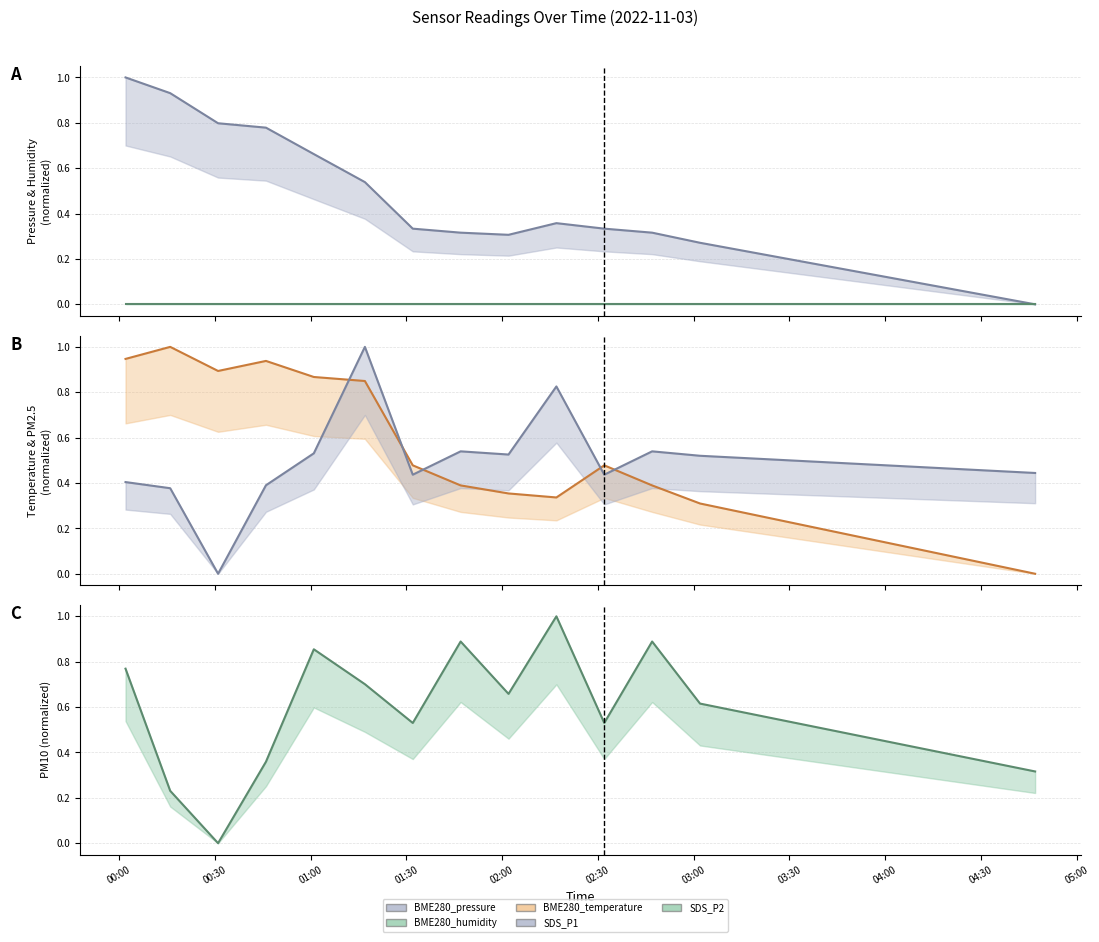

True or false: SDS_P1 (center) and BME280_humidity (center) cross at least once.

False